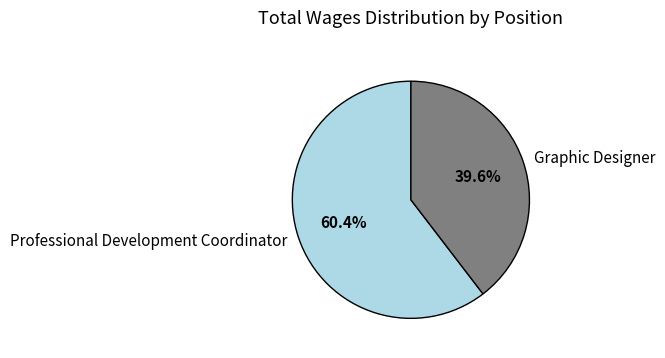

What portion of the pie excludes Professional Development Coordinator?

39.6%